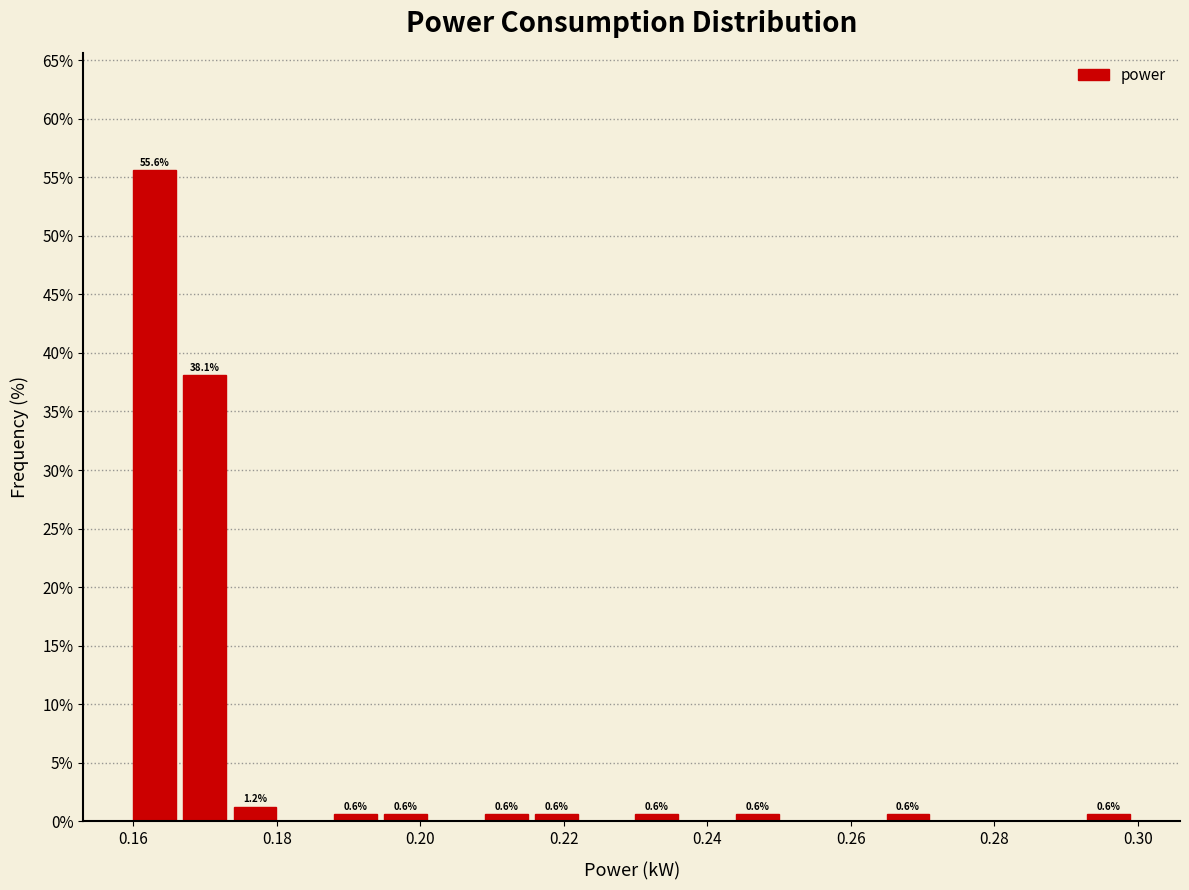

Read against the x-axis, roughly where is the centre of the tallest bar?

0.162